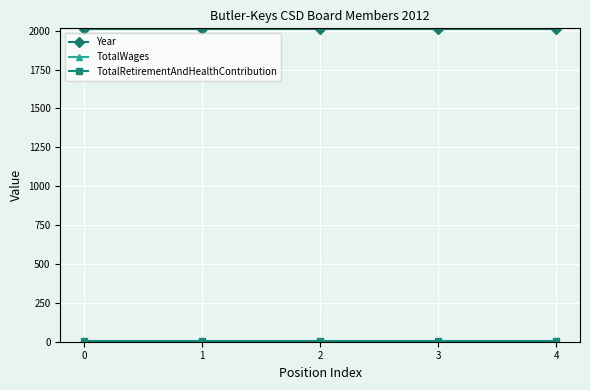

At how many categories does at least one series exceed 556?

5